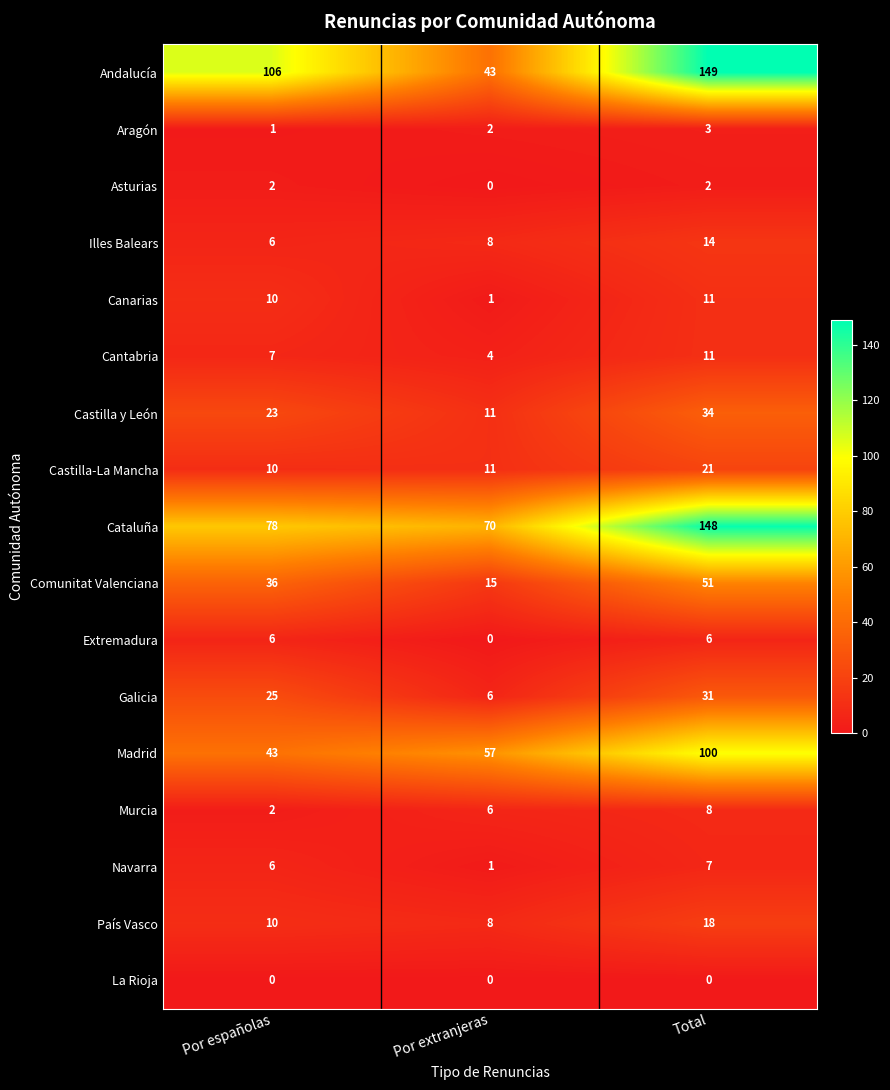

What is the sum of the Andalucía values at Total and Por españolas?

255